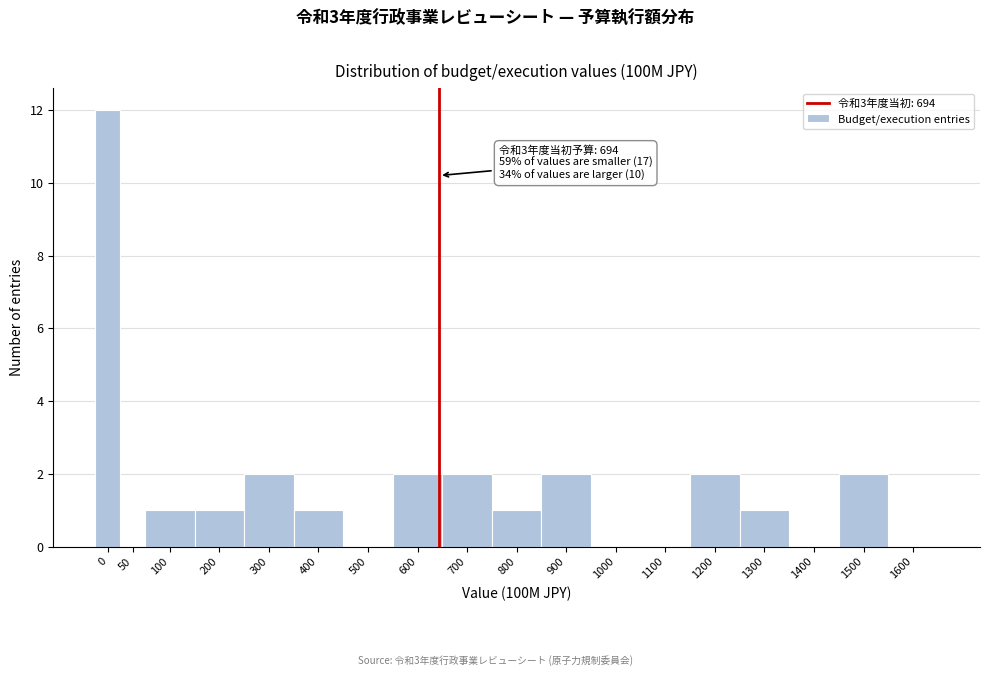

Reading right to left, what are all the values shown in this chart?

1600=0	1500=2	1400=0	1300=1	1200=2	1100=0	1000=0	900=2	800=1	700=2	600=2	500=0	400=1	300=2	200=1	100=1	50=0	0=12